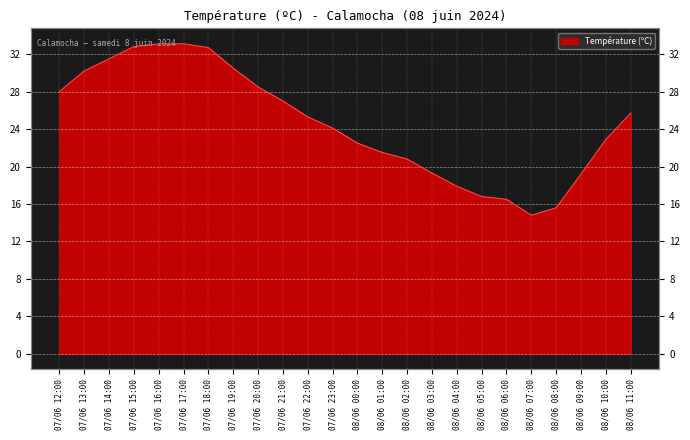

Approximately how many times larger is the value at 08/06 05:00 compared to 08/06 03:00?

0.9